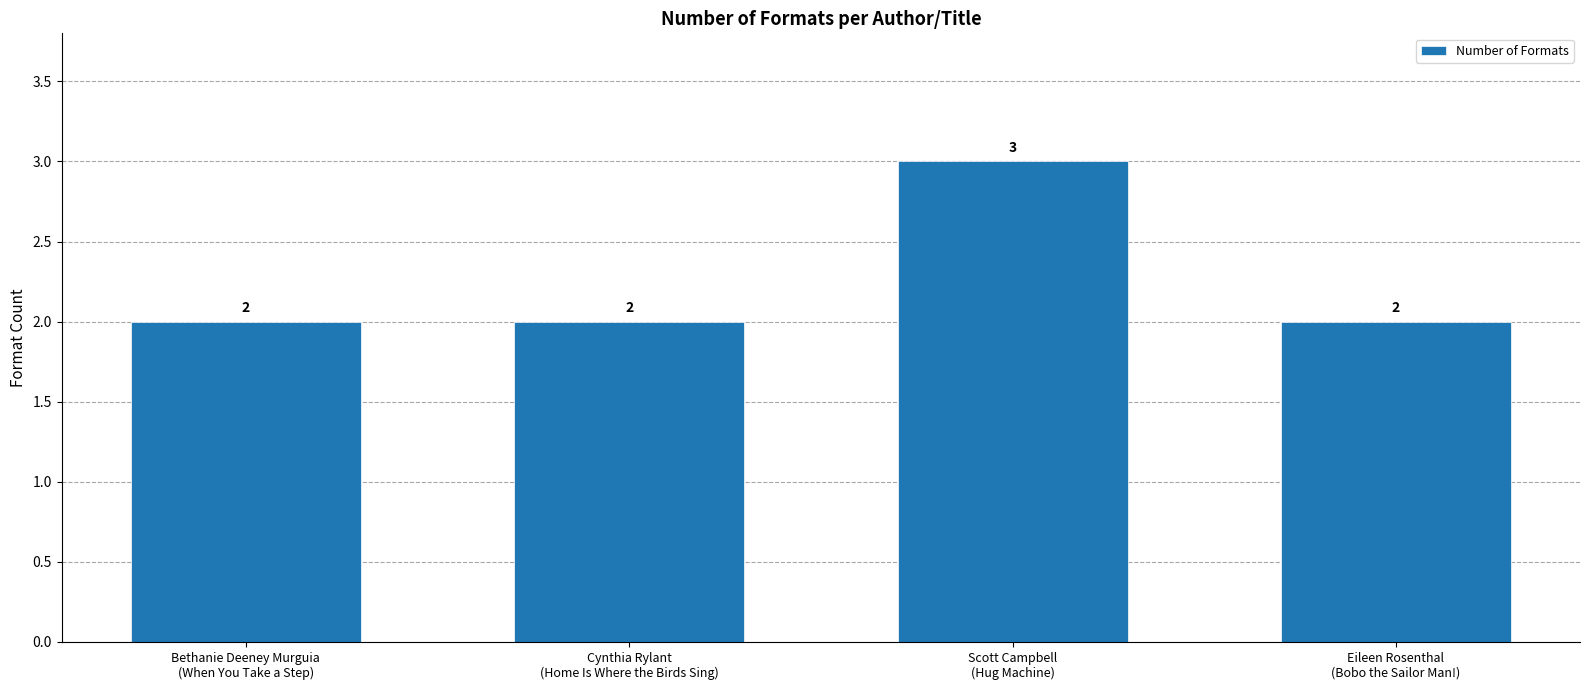

Count the values in the range 2 to 3.

4